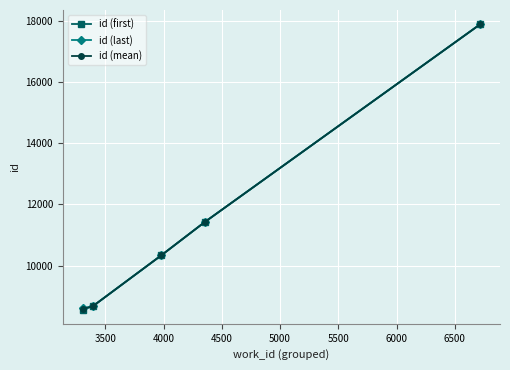

How many data points does each series have?

5